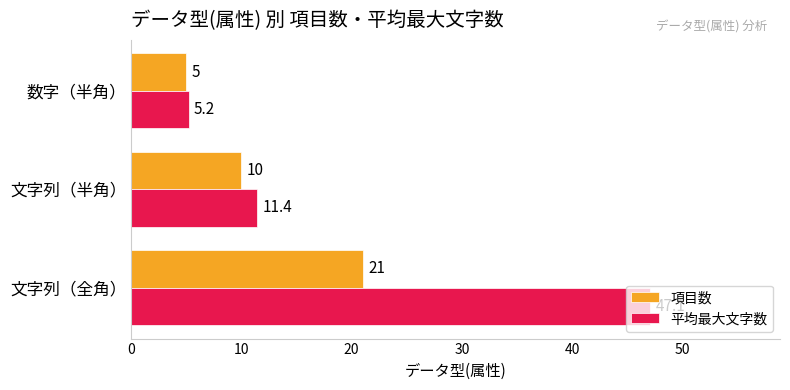

Which category has the lowest value across all series?

数字（半角）